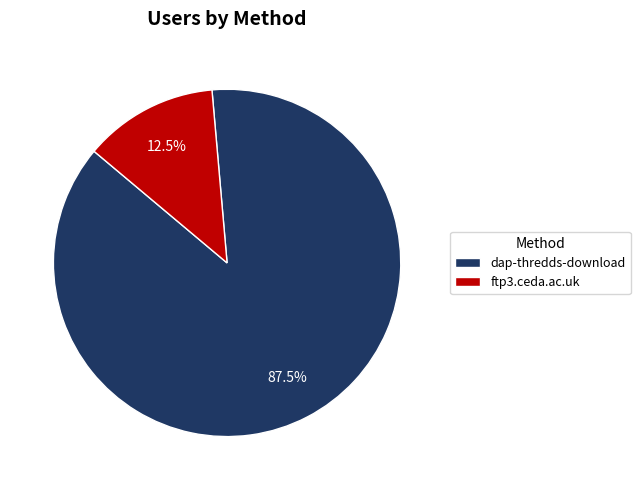

Does ftp3.ceda.ac.uk account for over 50% of the chart?

No